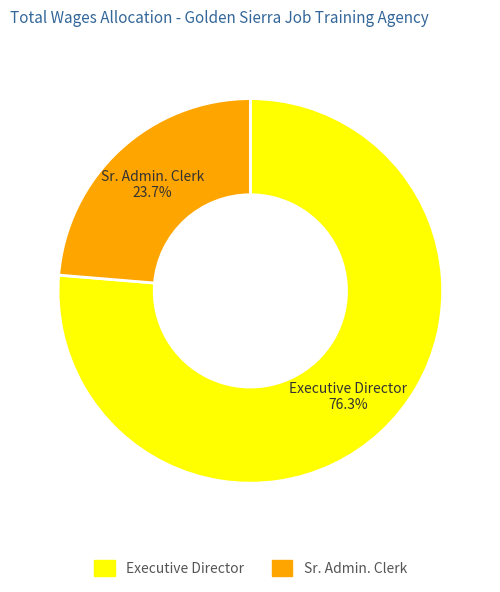

What is the total percentage of Sr. Admin. Clerk and Executive Director?

100.0%